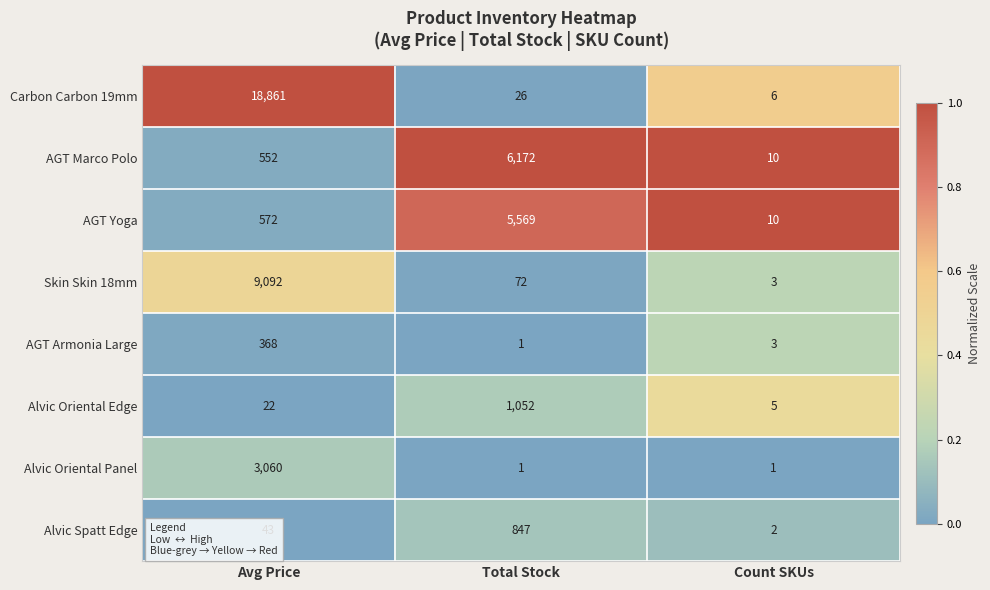

The AGT Marco Polo series shows 552 at Avg Price. True or false?

True